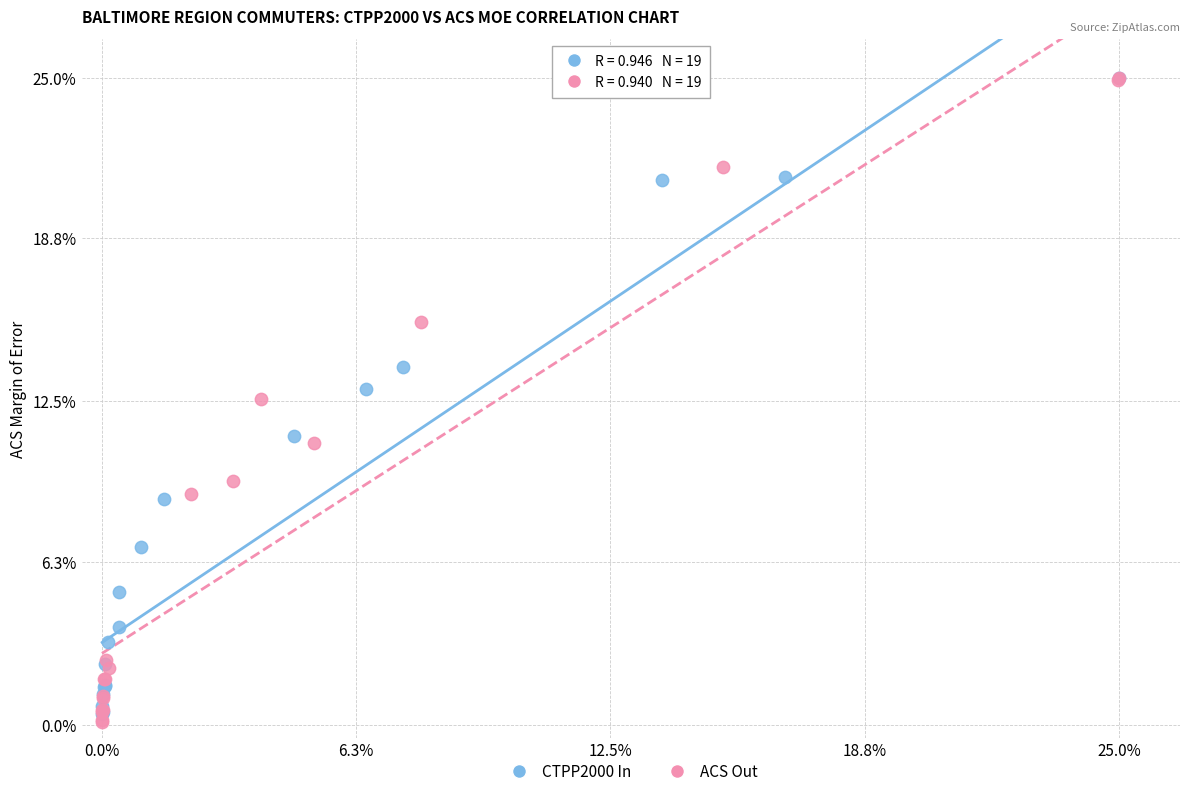

Which series has the largest Y range (max minus min)?

ACS Out